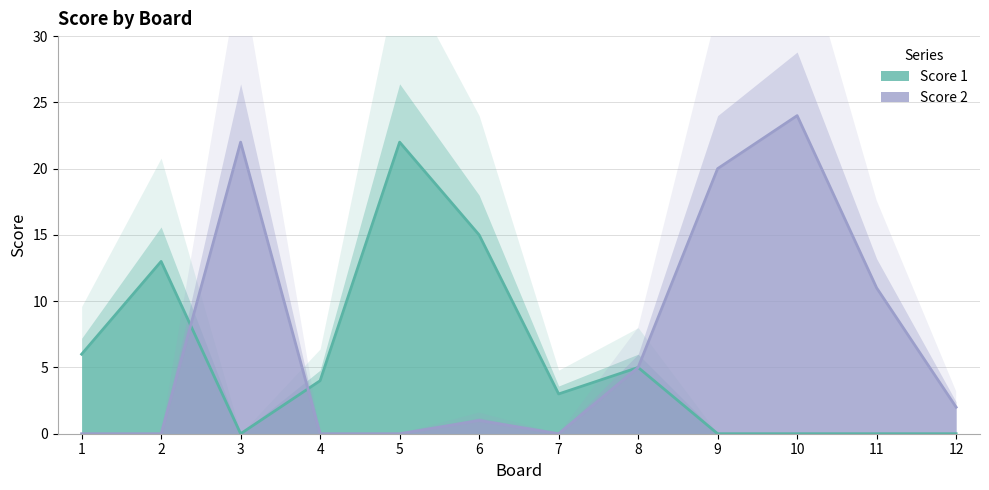

Reading right to left, extract all data points from this chart.

Score 1: 0	0	0	0	5	3	15	22	4	0	13	6
Score 2: 2	11	24	20	5	0	1	0	0	22	0	0